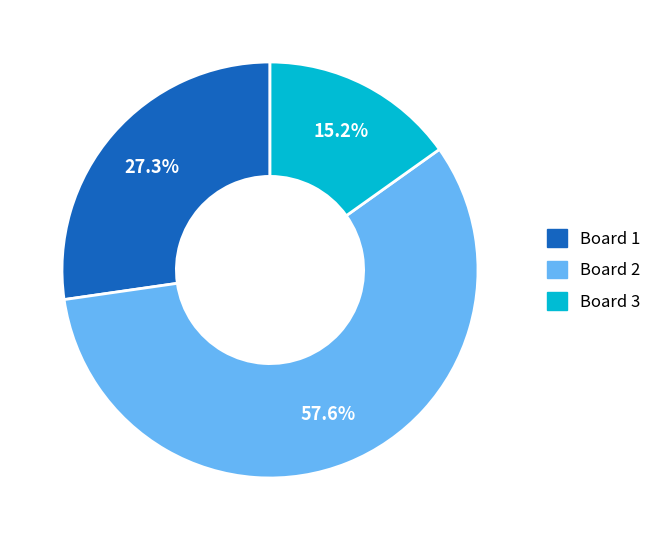

Count the number of slices in the pie.

3